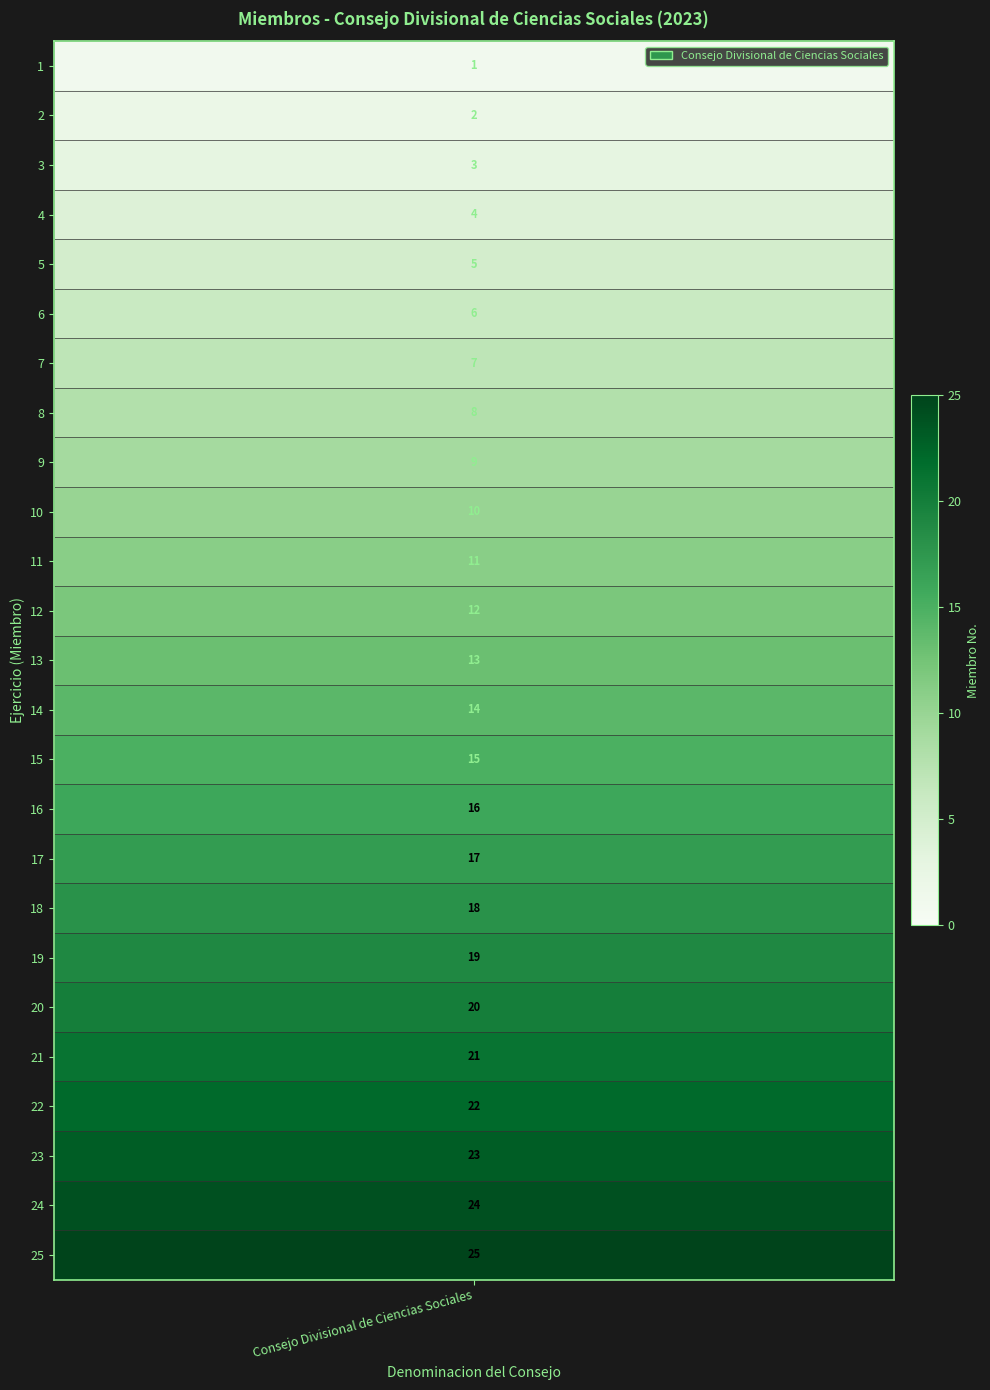

What is the change in value from 4 to 19?

+15